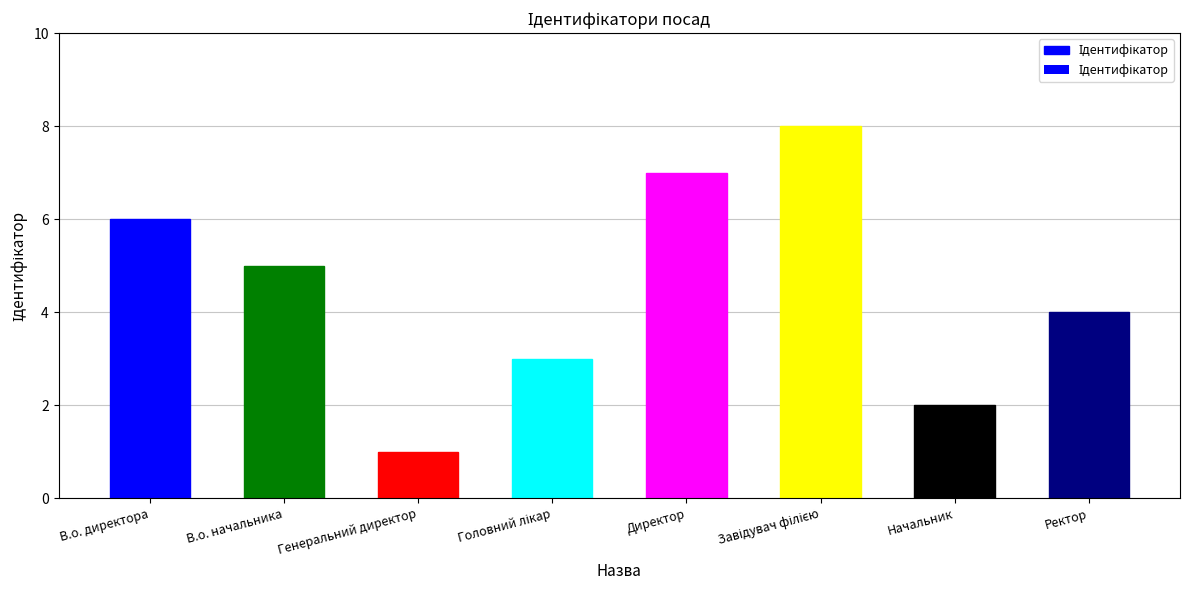

What position from the left is В.о. директора?

1